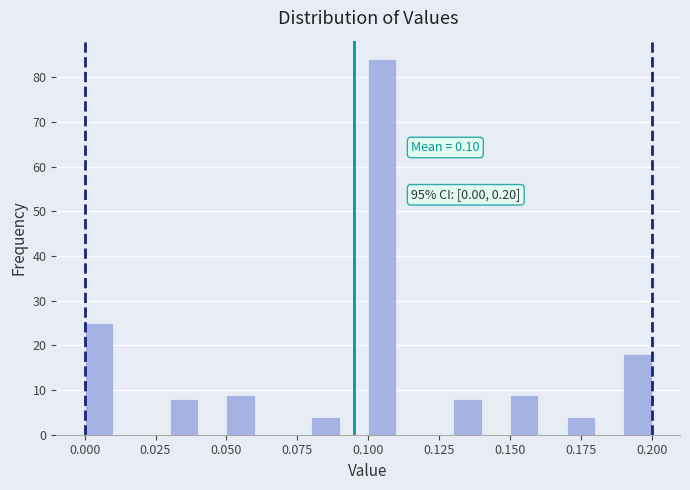

Read against the x-axis, roughly where is the centre of the tallest bar?

0.105